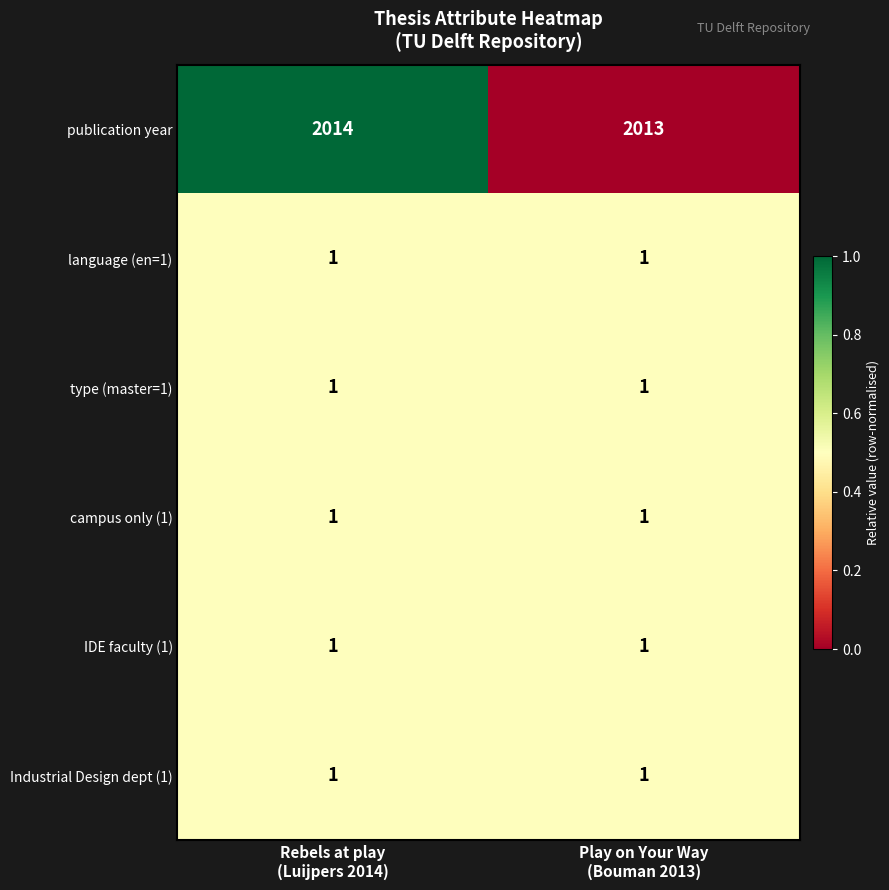

What is the maximum value shown in the chart?

2014